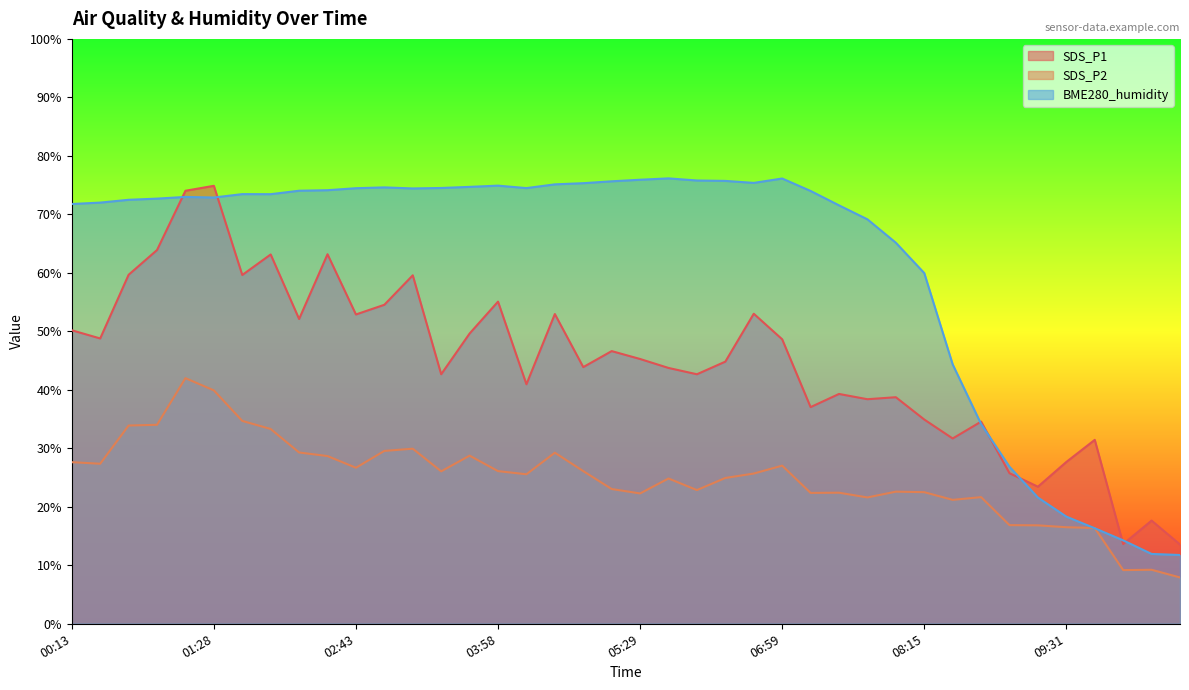

Does the chart have visible grid lines?

No